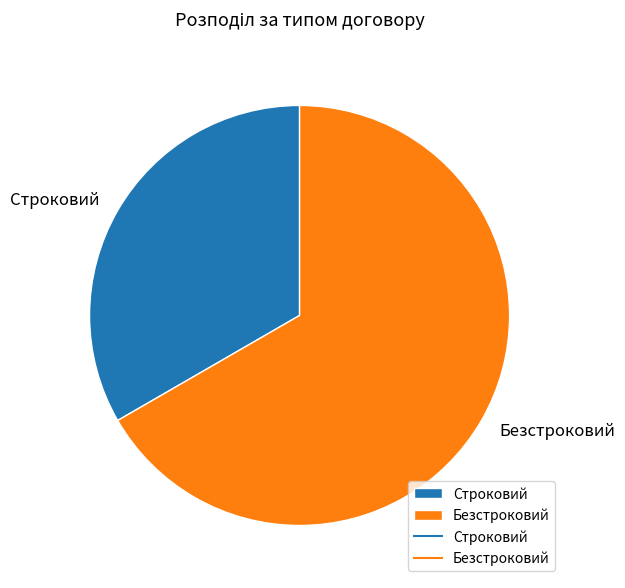

How many slices are in this pie chart?

2